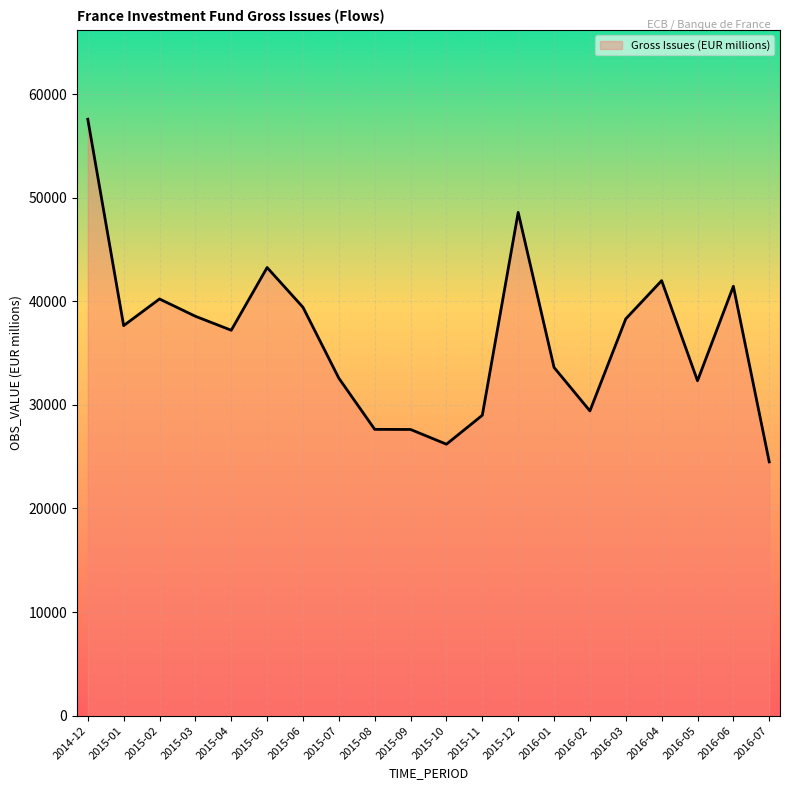

True or false: there are more than 0 points higher than both neighbors.

True